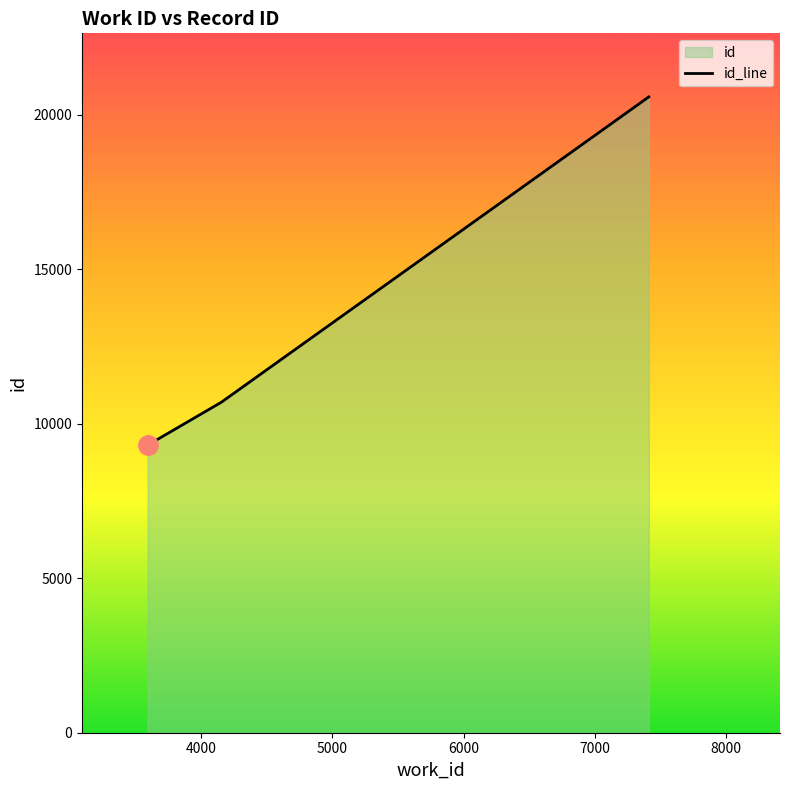

What is the minimum value shown in the chart?

9305